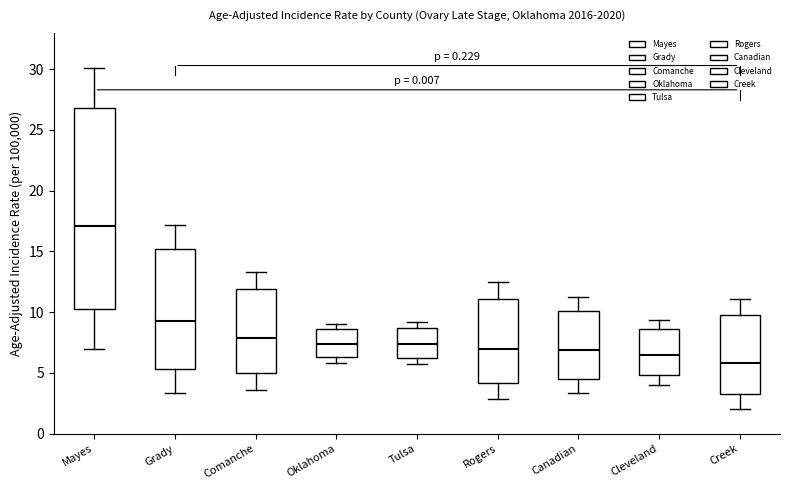

Reading left to right, read every box against the y-axis: the position of its median line, the range the box covers, and the ends of its whiskers. The values are not printed on the chart, so give them approximately, as read against the axis.

Mayes: median 17.0, box 10.5 to 27.0, whiskers 7.0 to 30.0
Grady: median 9.5, box 5.5 to 15.0, whiskers 3.5 to 17.0
Comanche: median 8.0, box 5.0 to 12.0, whiskers 3.5 to 13.5
Oklahoma: median 7.5, box 6.5 to 8.5, whiskers 6.0 to 9.0
Tulsa: median 7.5, box 6.0 to 8.5, whiskers 5.5 to 9.0
Rogers: median 7.0, box 4.0 to 11.0, whiskers 3.0 to 12.5
Canadian: median 7.0, box 4.5 to 10.0, whiskers 3.5 to 11.0
Cleveland: median 6.5, box 5.0 to 8.5, whiskers 4.0 to 9.5
Creek: median 6.0, box 3.5 to 10.0, whiskers 2.0 to 11.0